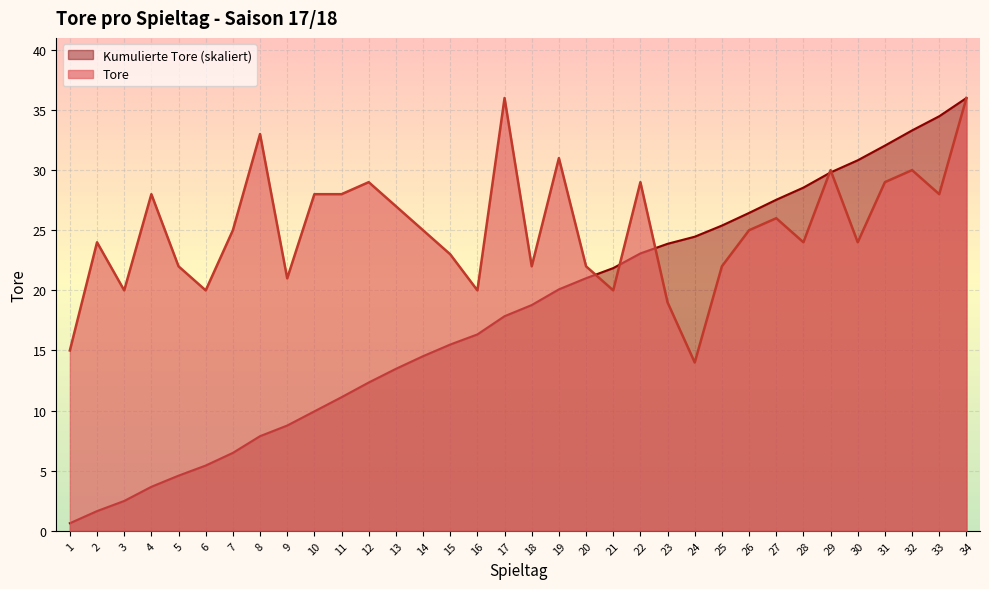

What is the spread (max minus min) of values at 29?

0.2